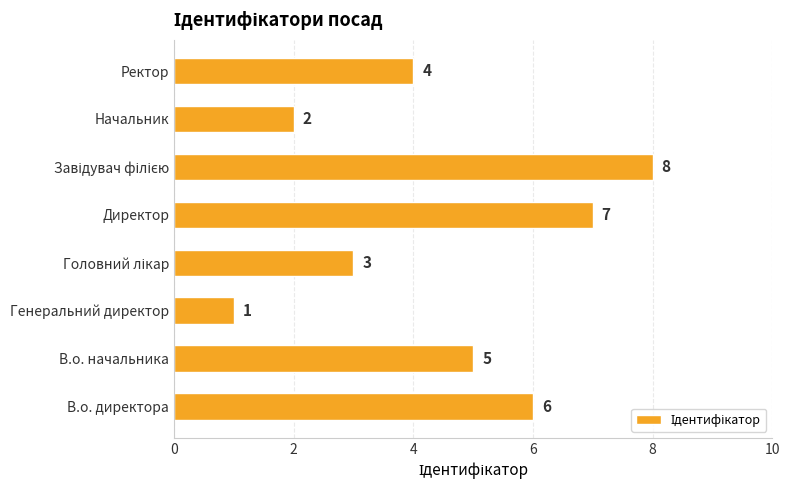

Where is the data nearest to the value 4?

Ректор